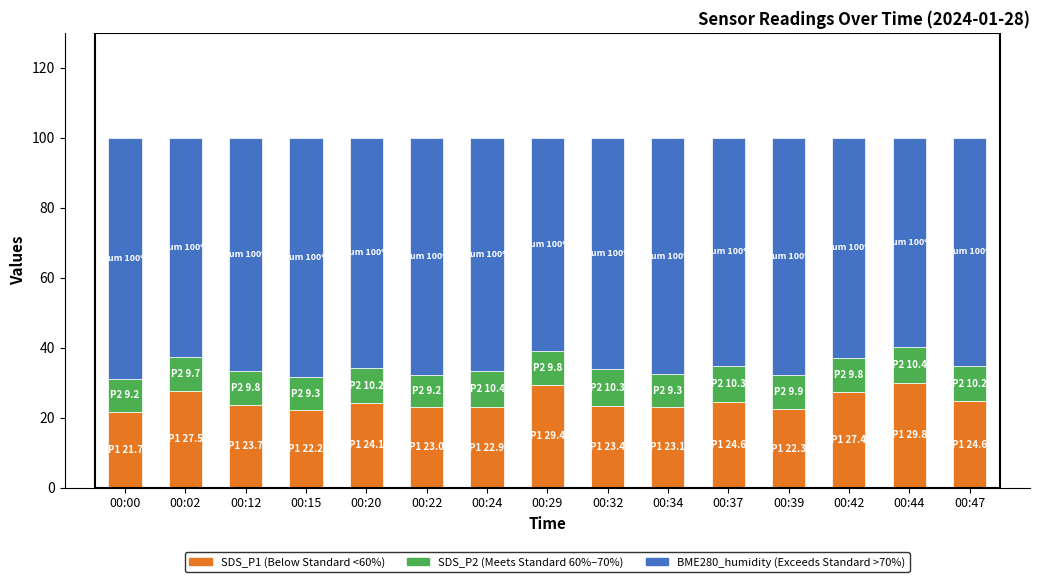

How many bars are there in total?

15